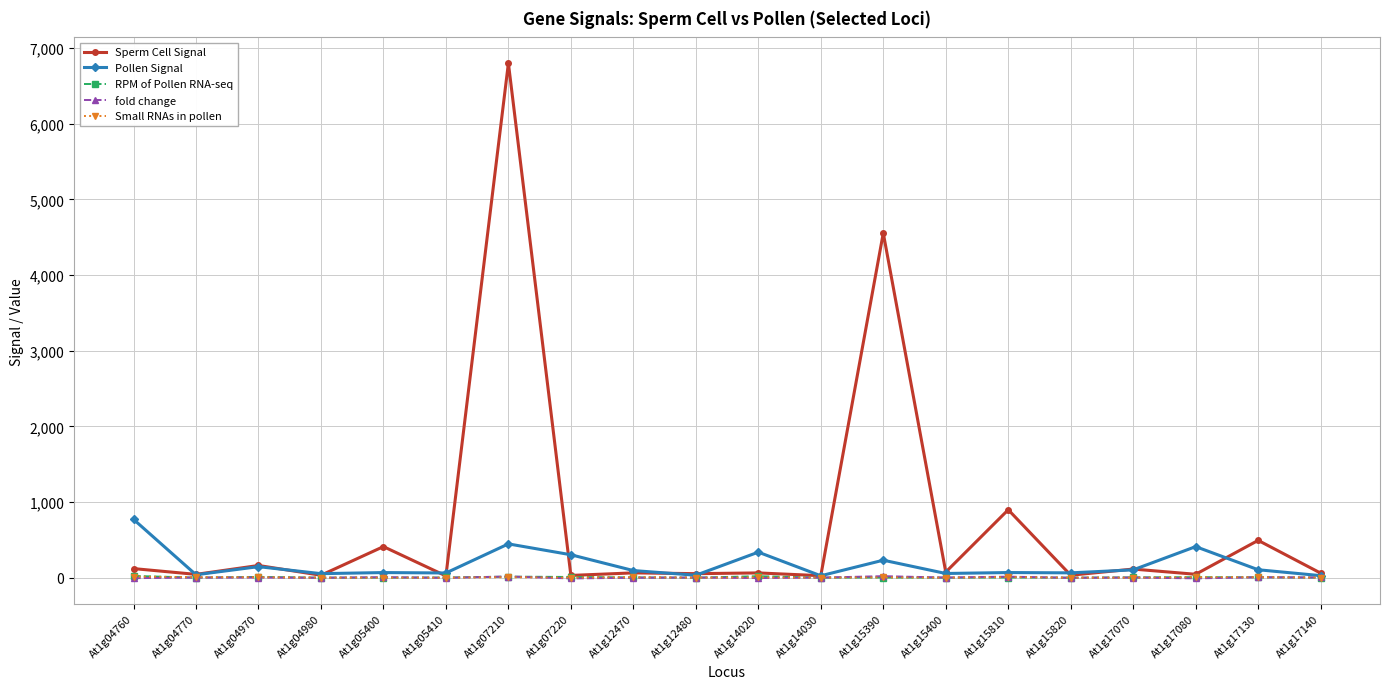

Is it true that Small RNAs in pollen equals 0.0 at At1g05400?

True